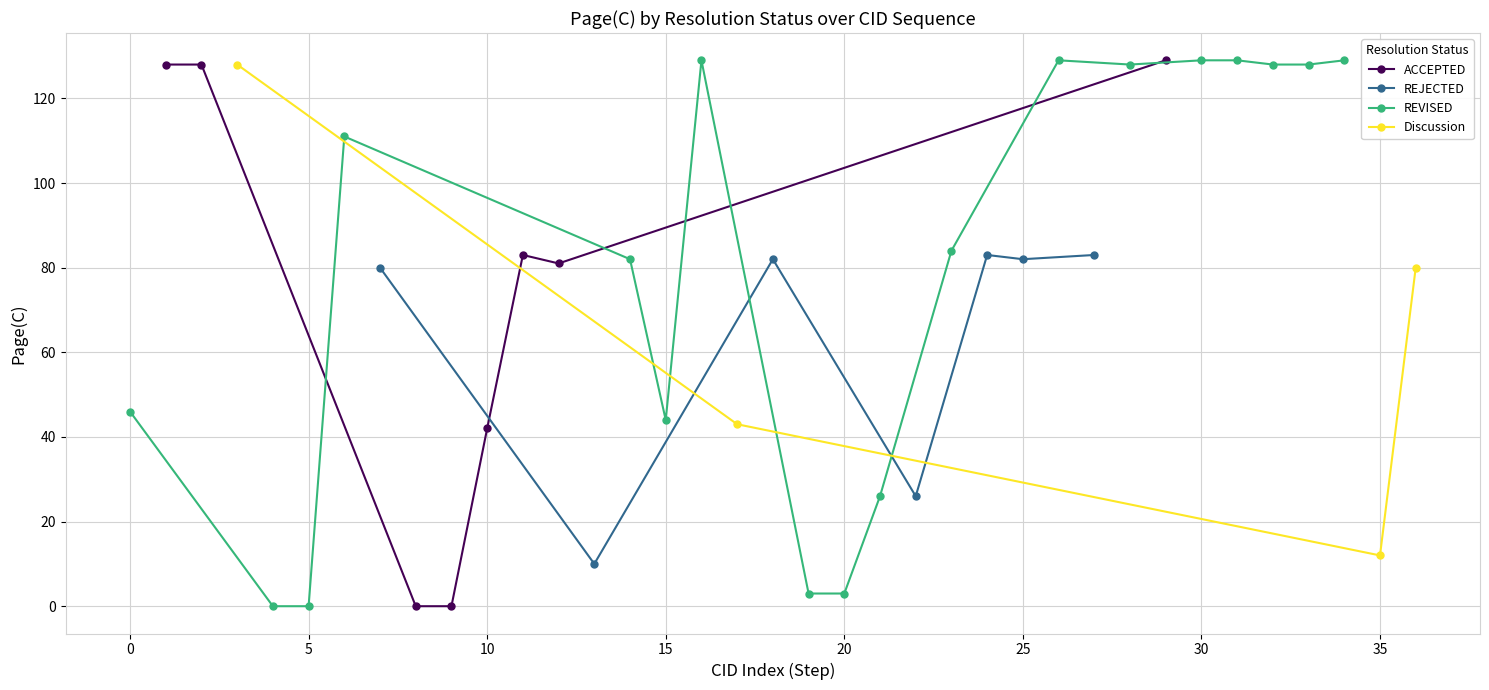

How many interior local valleys does the Line(C) series have?

9